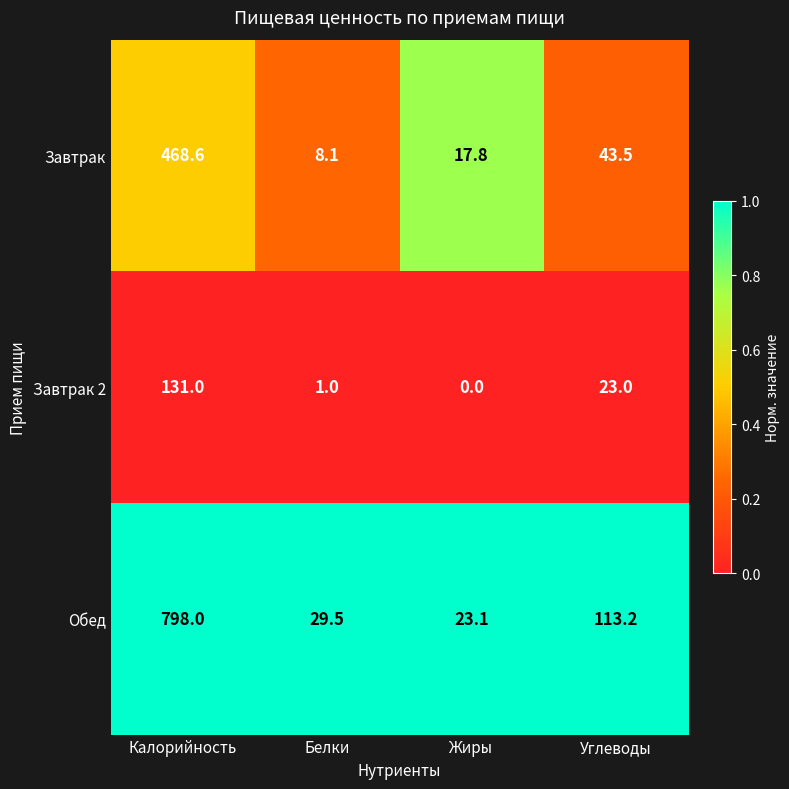

Which series has the largest total across all categories?

Обед